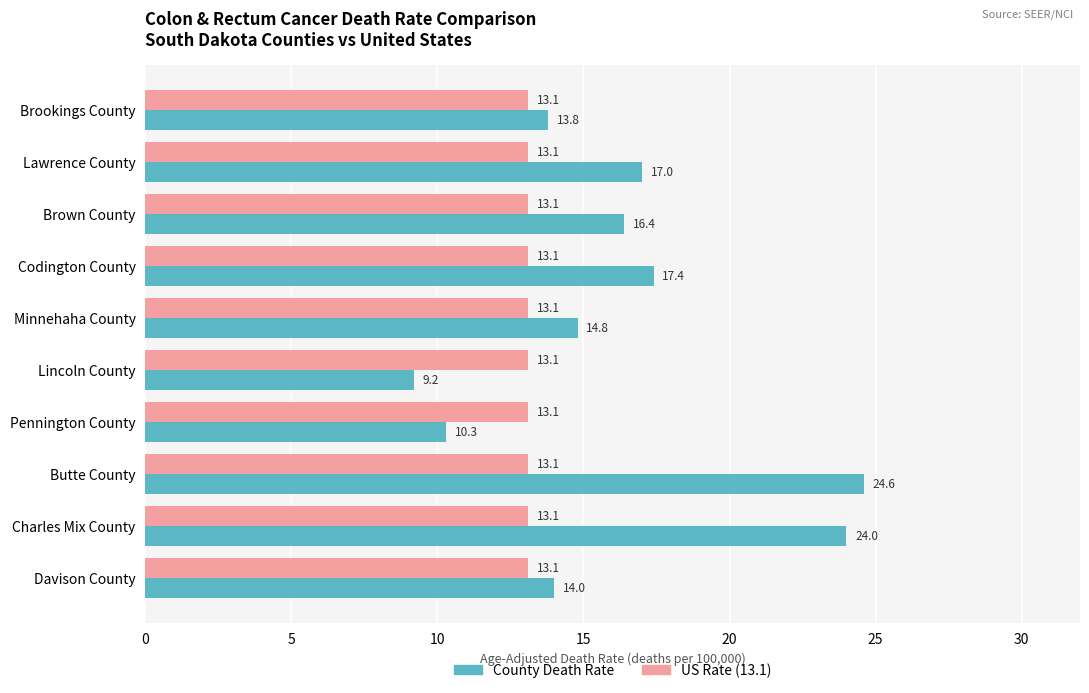

How many series are shown in this chart?

2